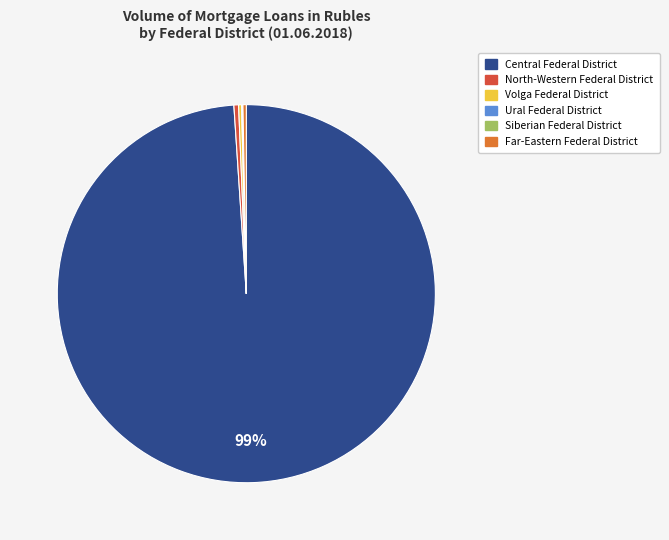

What is the majority slice?

Central Federal District